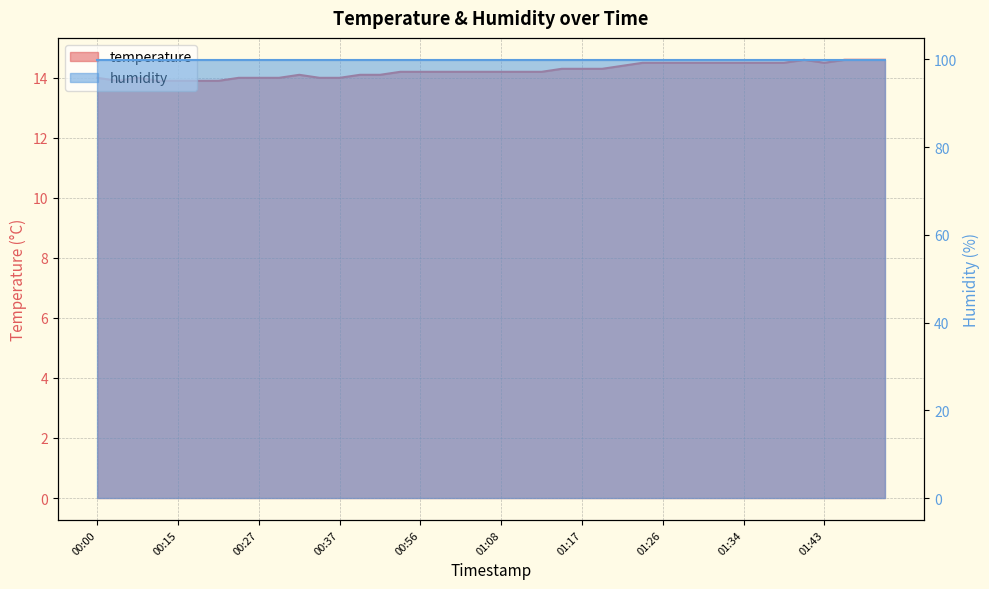

What is the change in value from 00:35 to 01:12?

+0.2